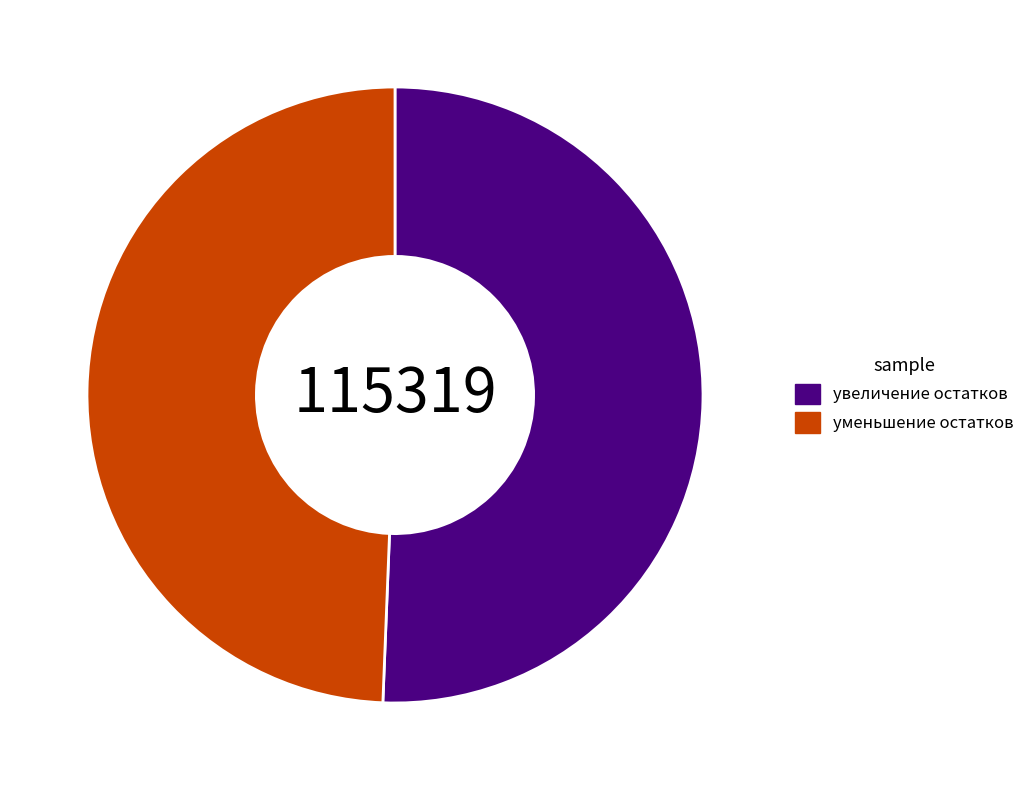

Does any single category account for the majority?

Yes